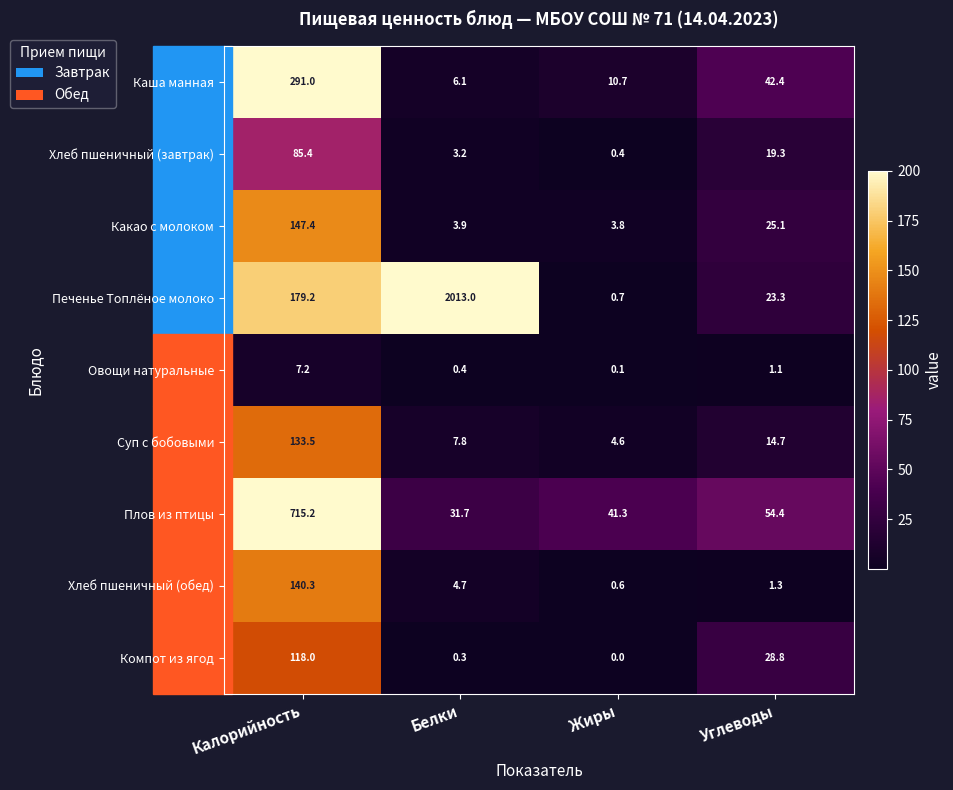

What is the difference between the highest and lowest values at Жиры?

41.3